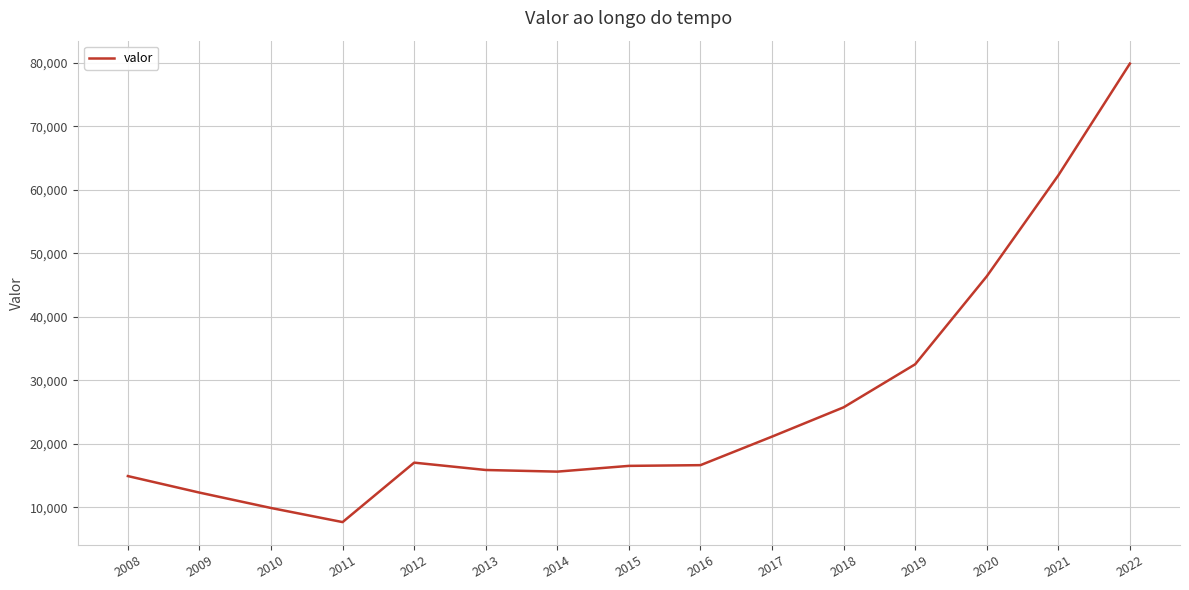

Is it true that the value at 2013 is 15876?

True